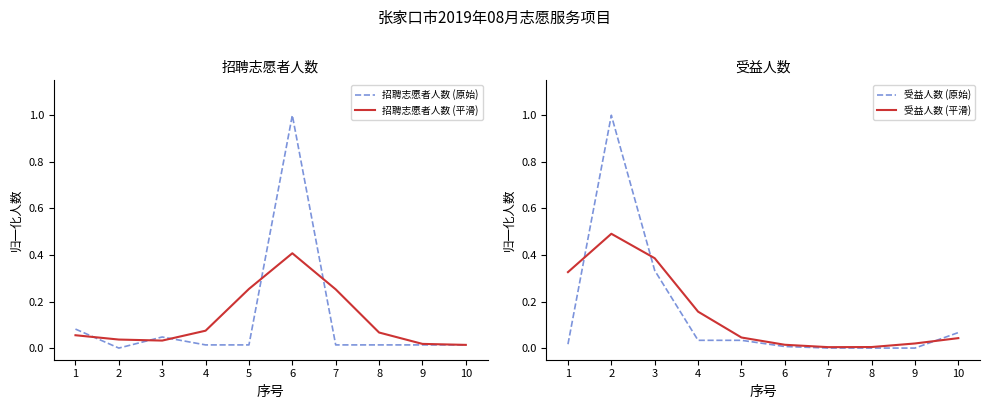

Does the chart have visible grid lines?

No